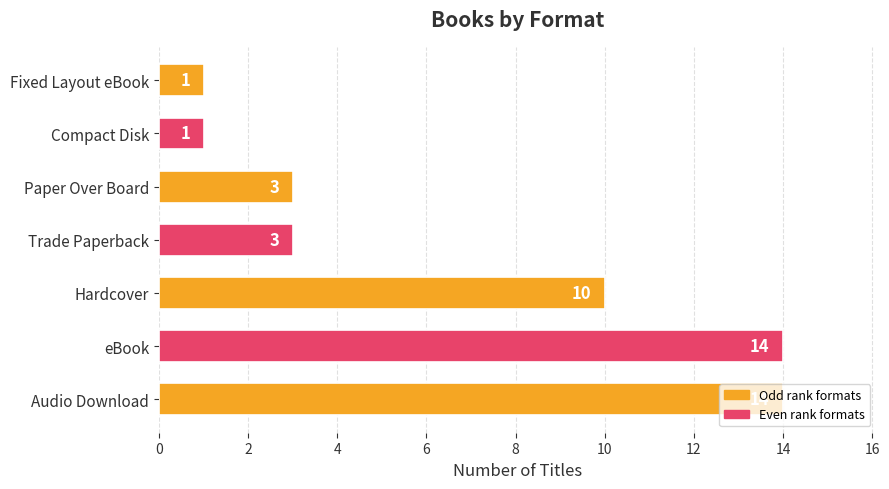

What is the greatest value displayed?

14